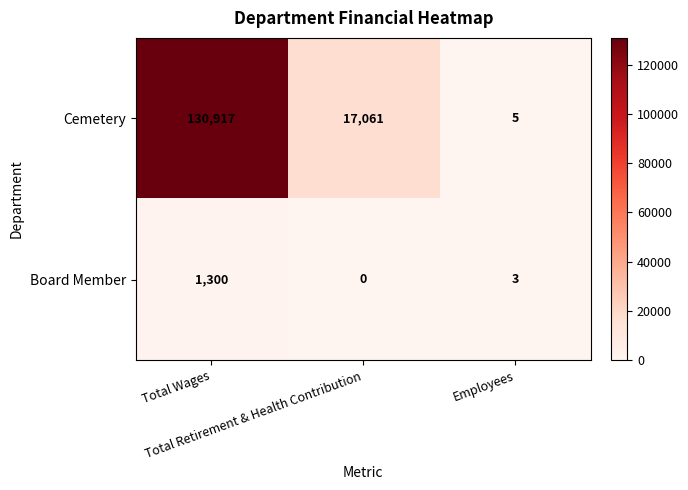

Which series has the largest total across all categories?

Cemetery